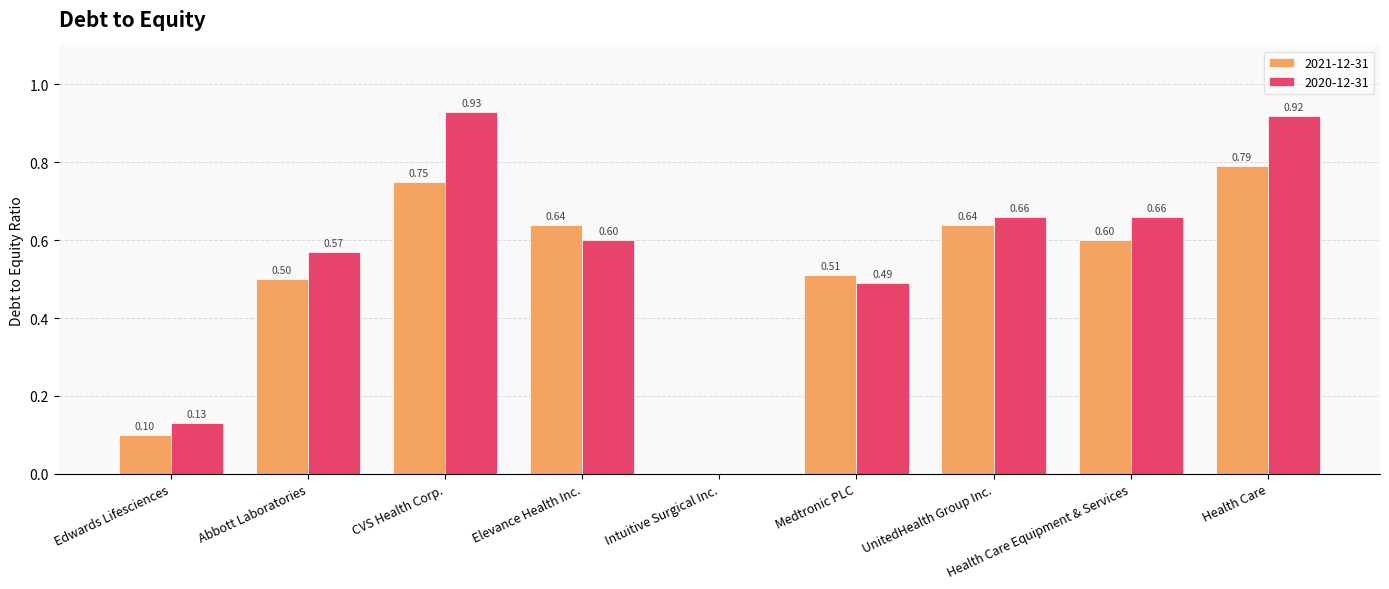

Is the value of 2020-12-31 at Medtronic PLC greater than the value of 2021-12-31 at Edwards Lifesciences?

Yes